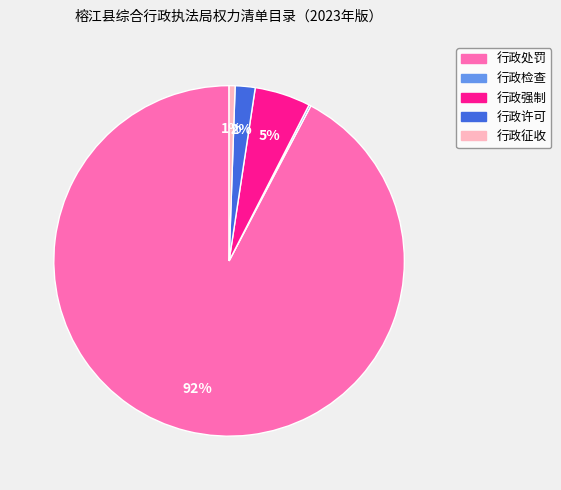

To the nearest percent, what portion does 行政处罚 represent?

92%